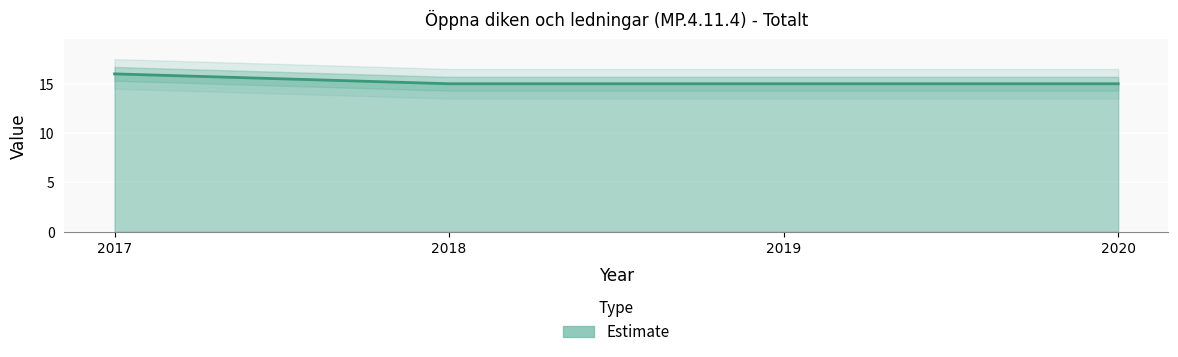

Count the number of data series in this chart.

1